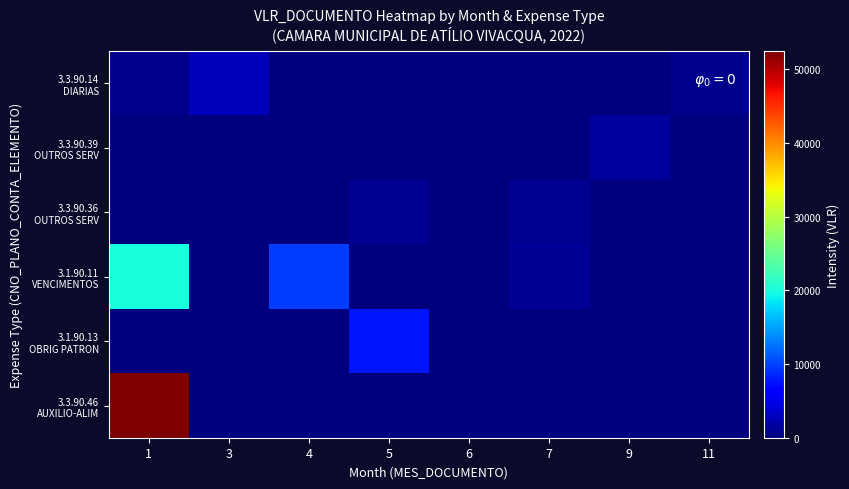

Rank the series at 4 from highest to lowest value.

3.1.90.11 VENCIMENTOS, 3.3.90.14 DIARIAS, 3.3.90.39 OUTROS SERV, 3.3.90.36 OUTROS SERV, 3.1.90.13 OBRIG PATRON, 3.3.90.46 AUXILIO-ALIM